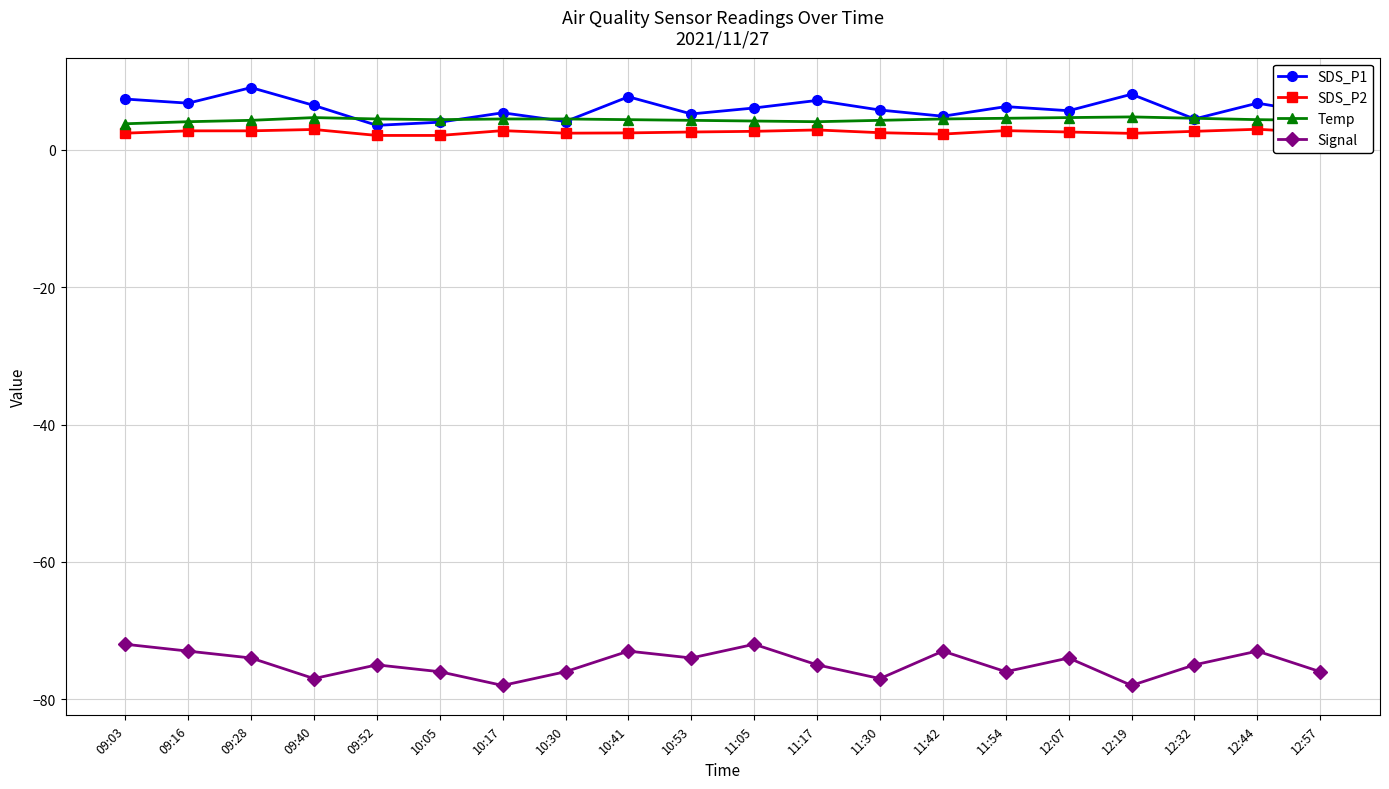

What is the difference between the SDS_P2 values at 11:30 and 12:44?

0.5